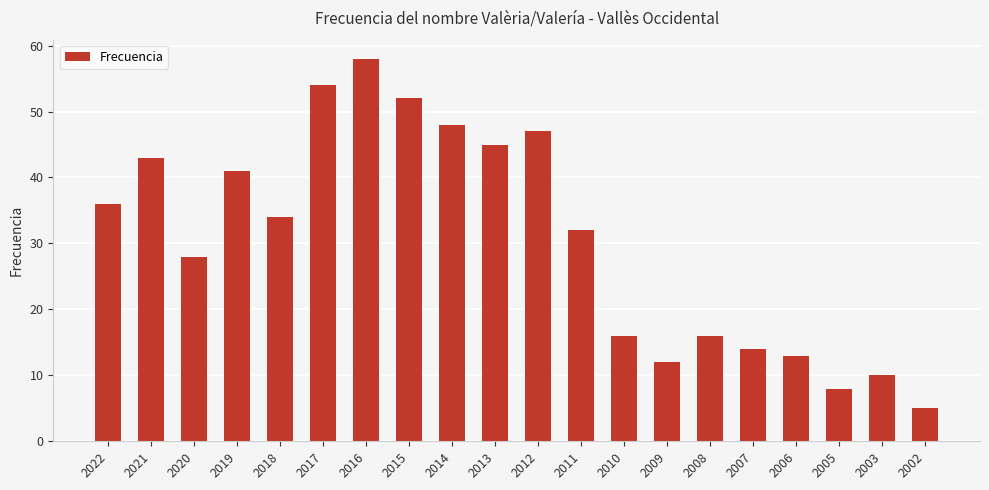

What is the value of the 19th bar from the left?

10